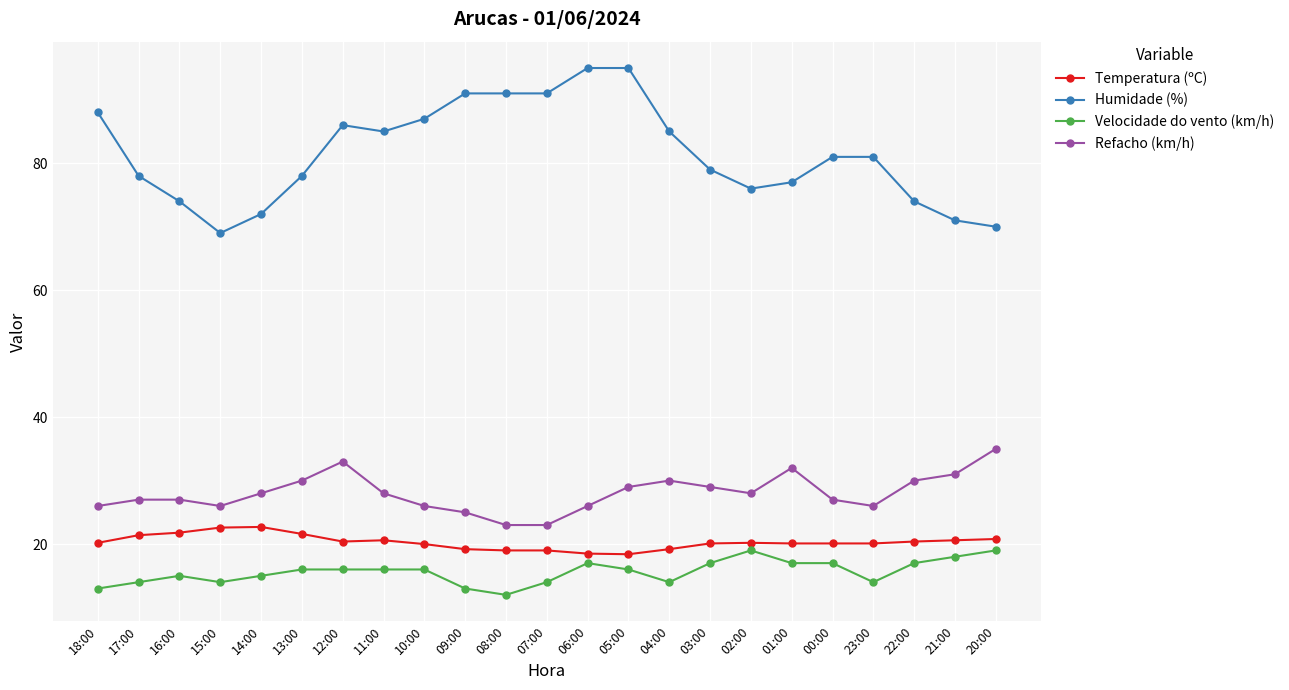

Read the Temperatura (ºC) value at 14:00.

22.7